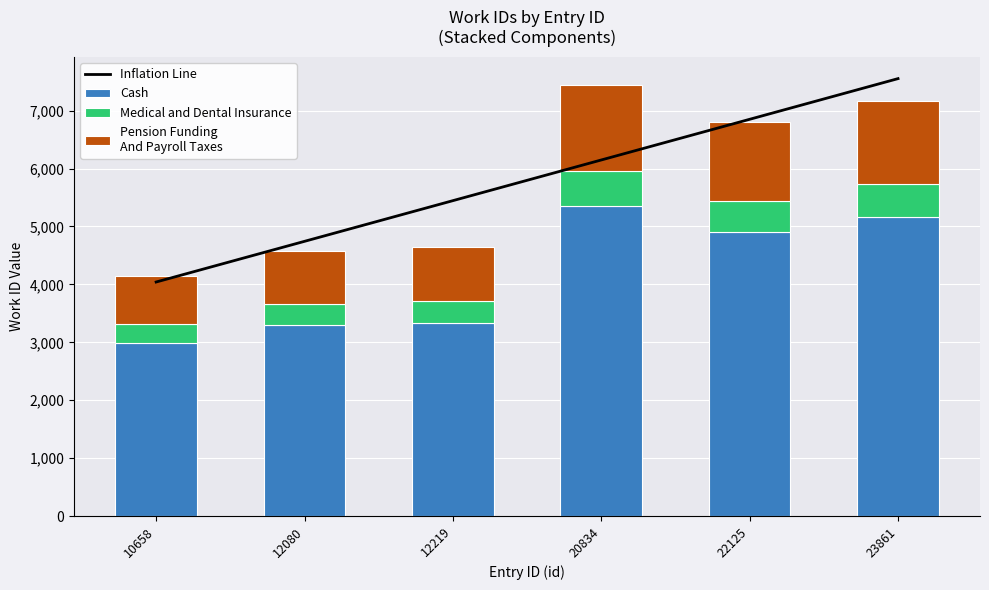

Rank the categories by value from lowest to highest.

10658, 12080, 12219, 22125, 23861, 20834